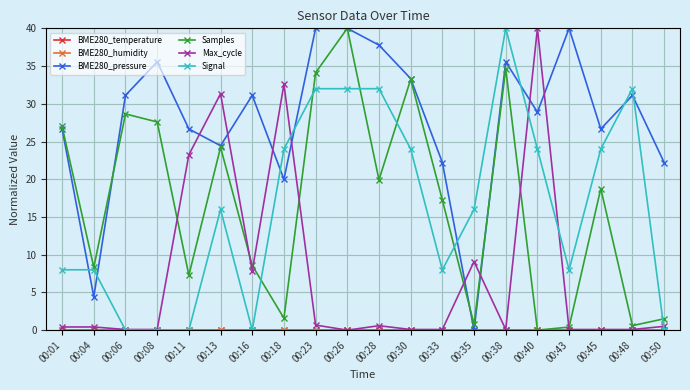

Which series has the widest spread of values?

BME280_pressure